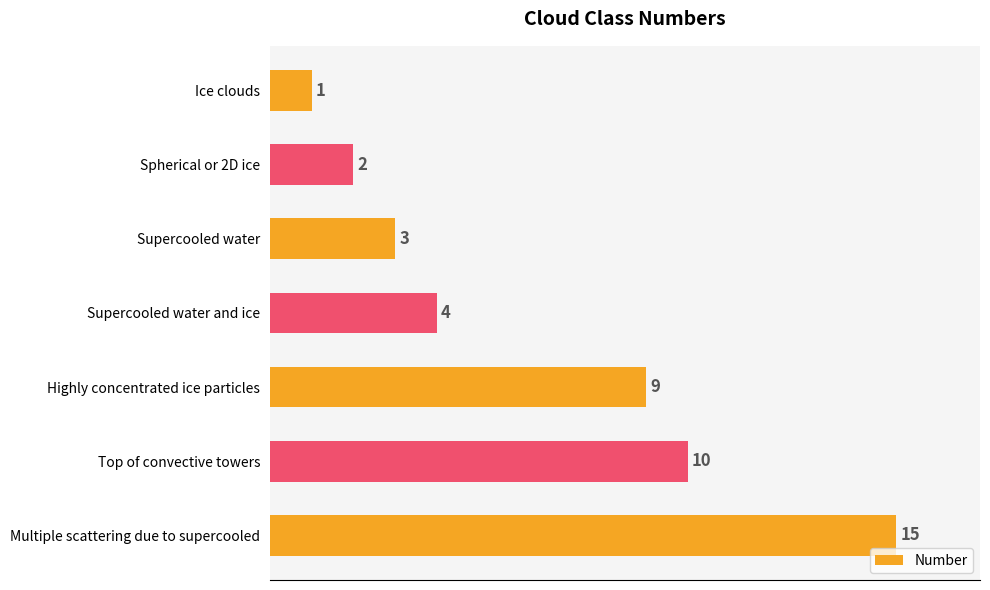

Are the bars horizontal?

Yes